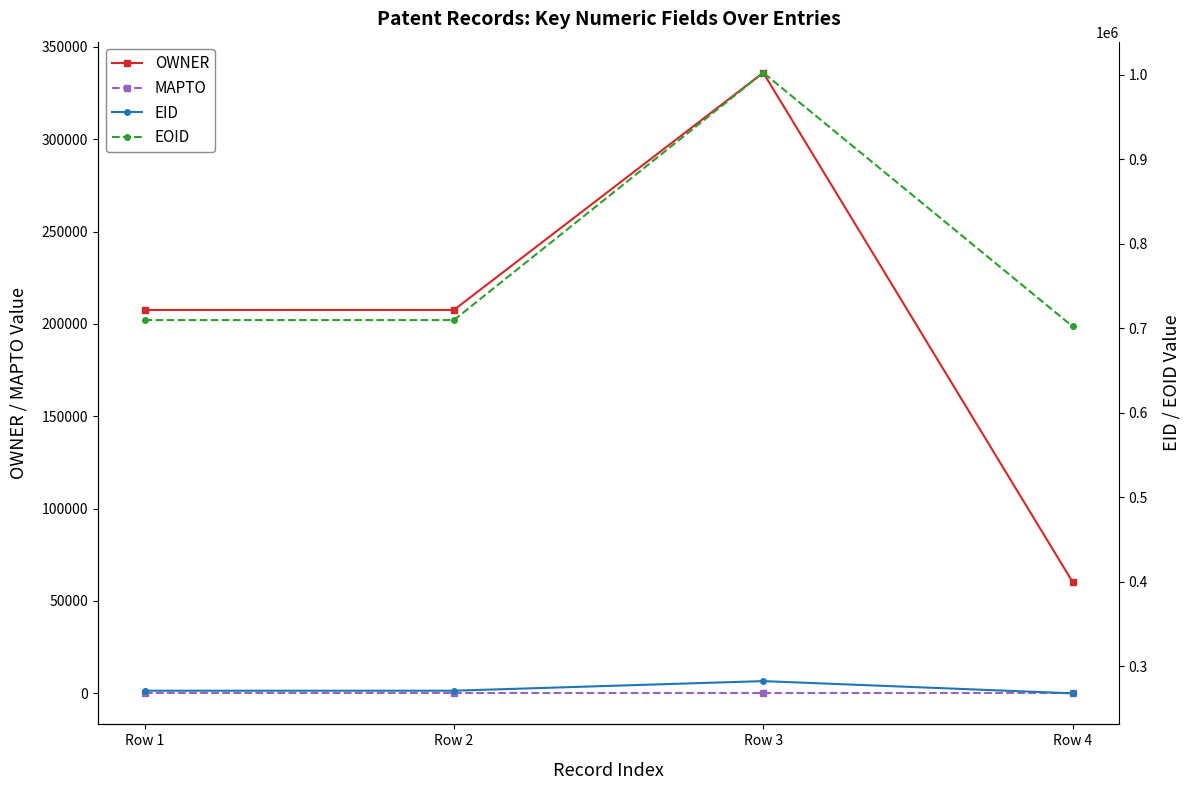

List the series in order of their peak value, lowest first.

MAPTO, EID, OWNER, EOID